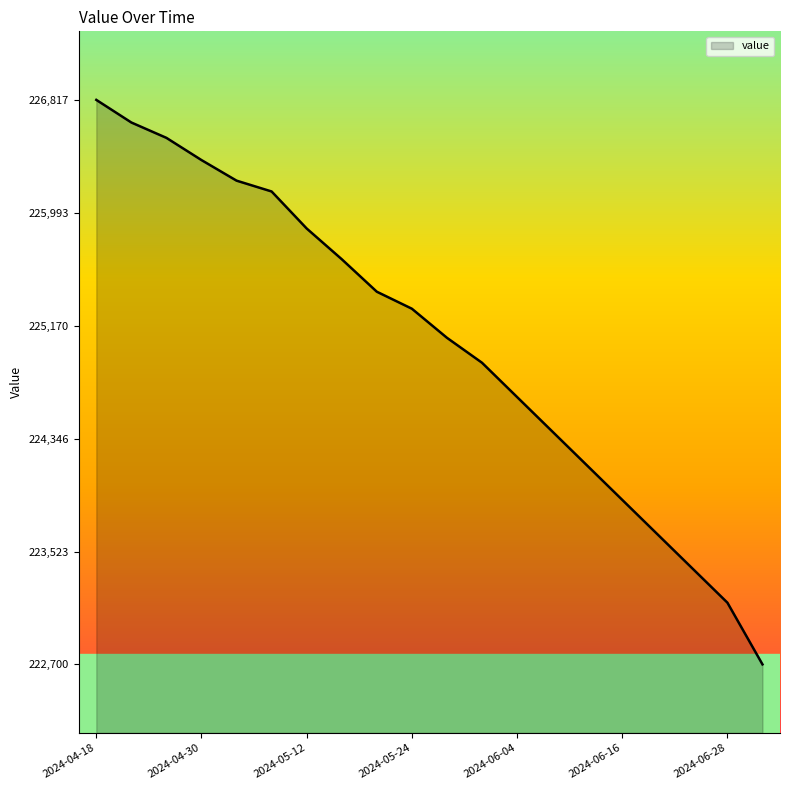

What is the minimum value shown in the chart?

222700